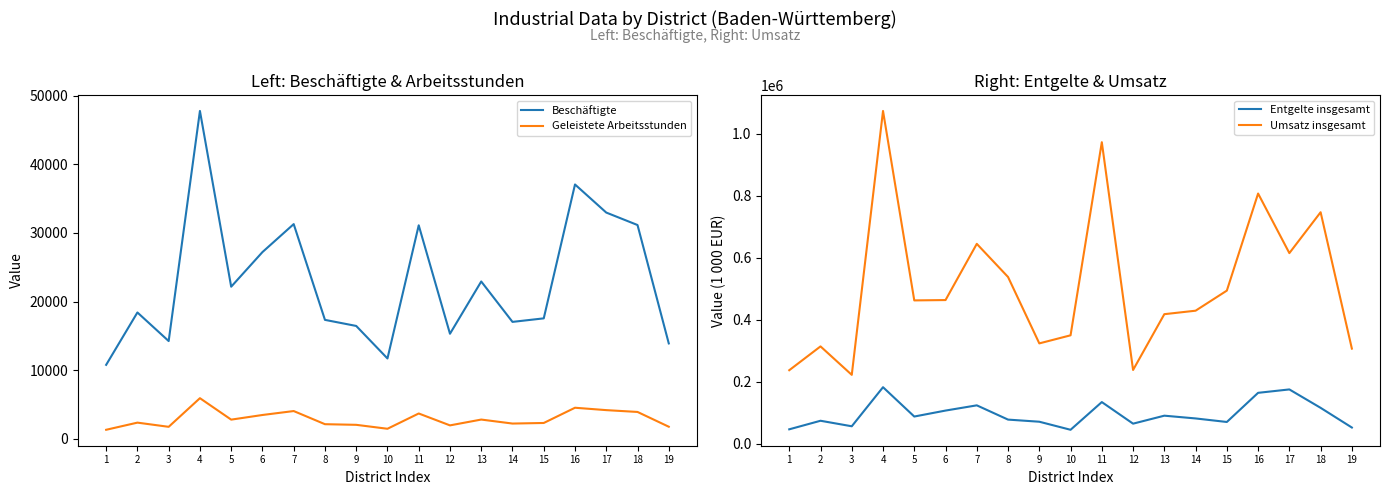

Which series has the largest total across all categories?

Umsatz insgesamt